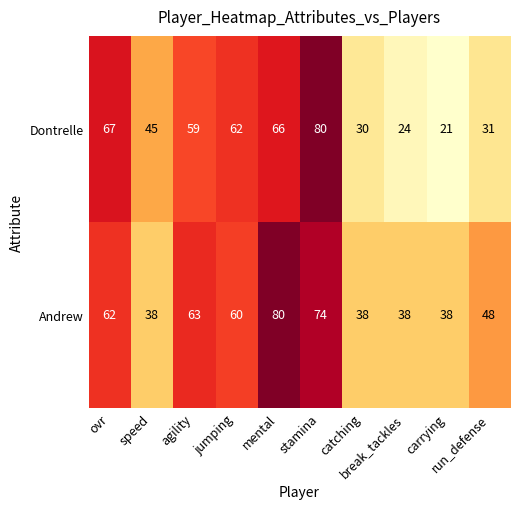

At run_defense, list the series in order from smallest to largest.

Dontrelle, Andrew